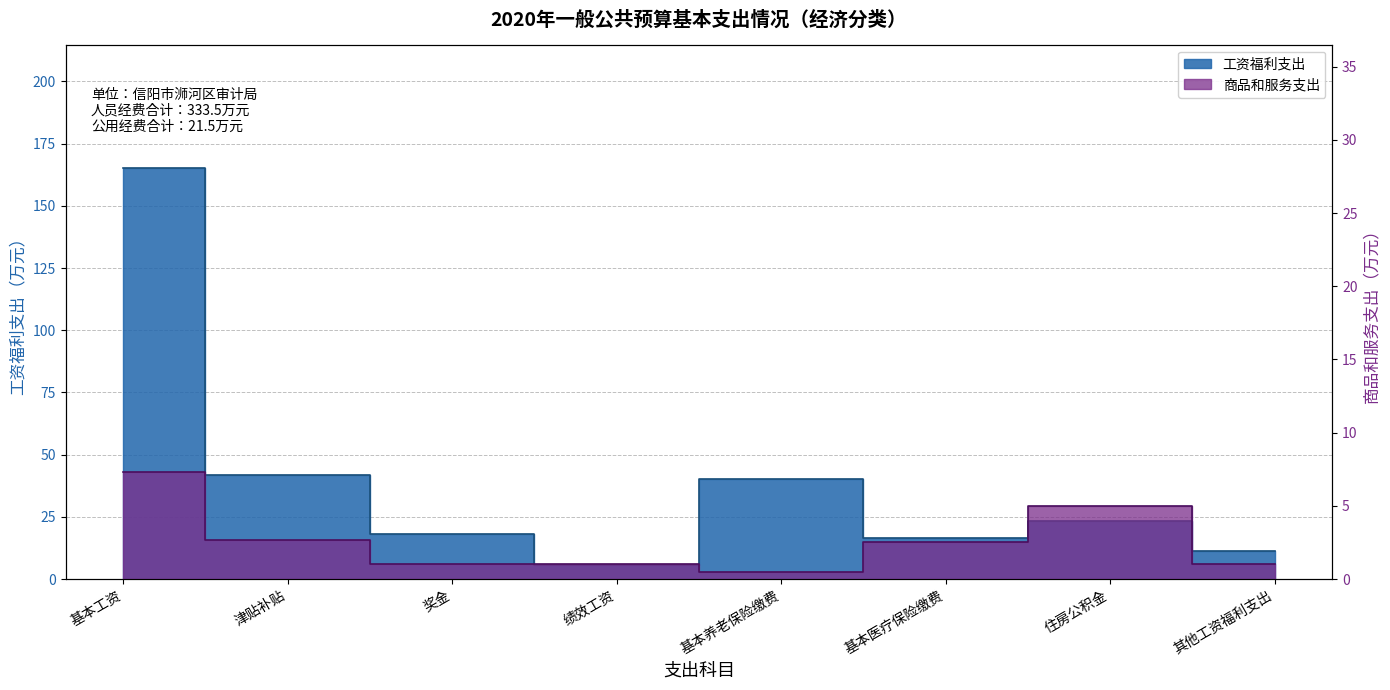

What is the label of the 2nd point from the right?

住房公积金